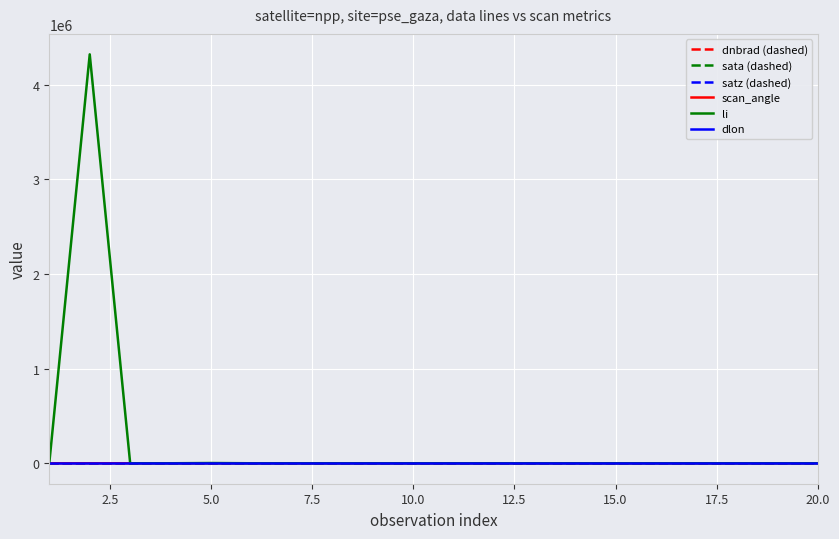

Which series has the largest total across all categories?

li